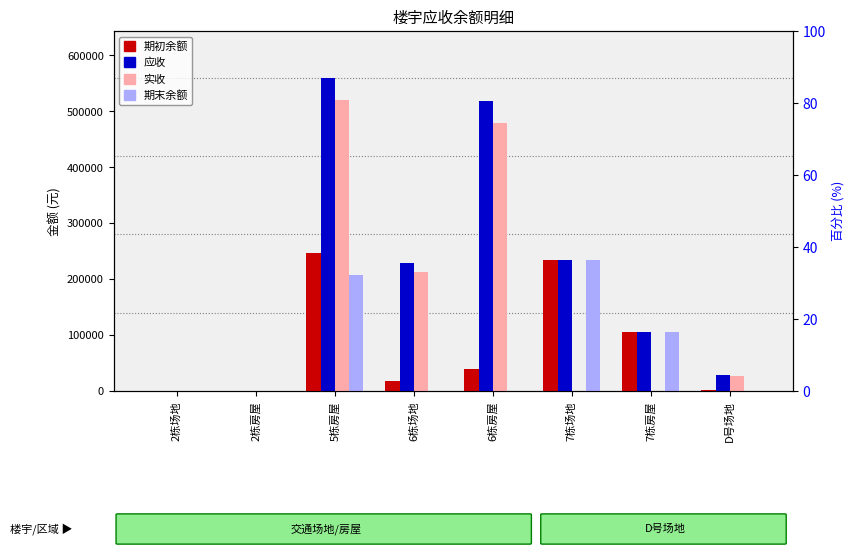

Rank the series by their maximum value, from lowest to highest.

期末余额, 期初余额, 实收, 应收